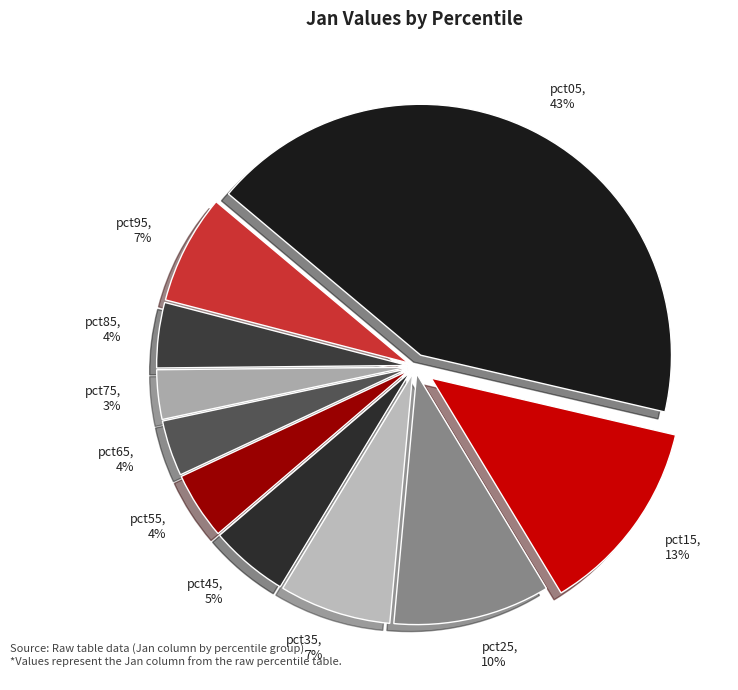

What is the largest slice in the pie chart?

pct05